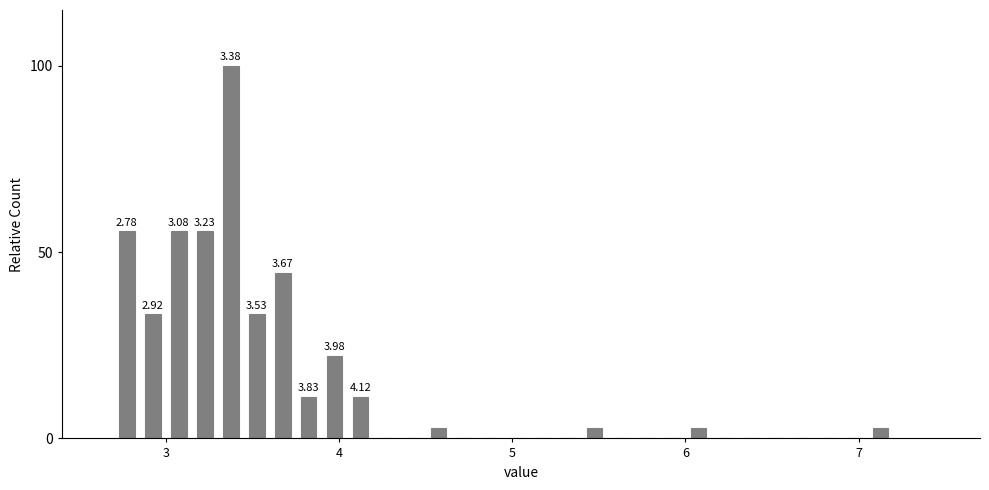

Read against the x-axis, roughly where is the centre of the tallest bar?

3.4